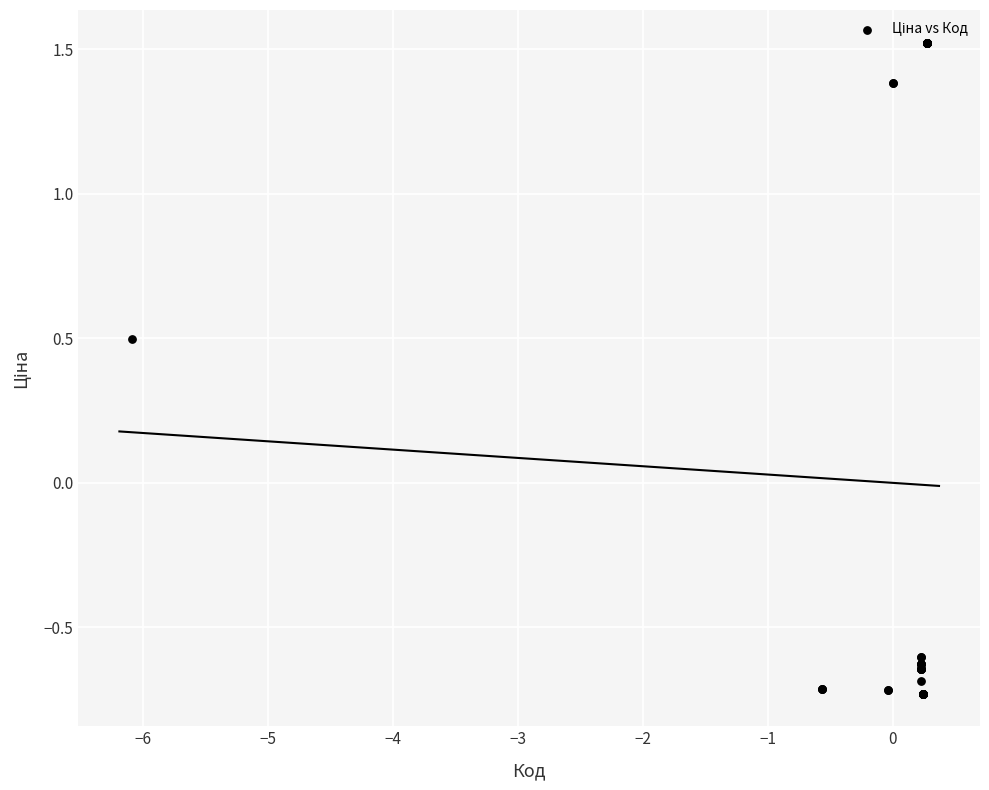

What Y value in the scatter plot is closest to 0?

0.5